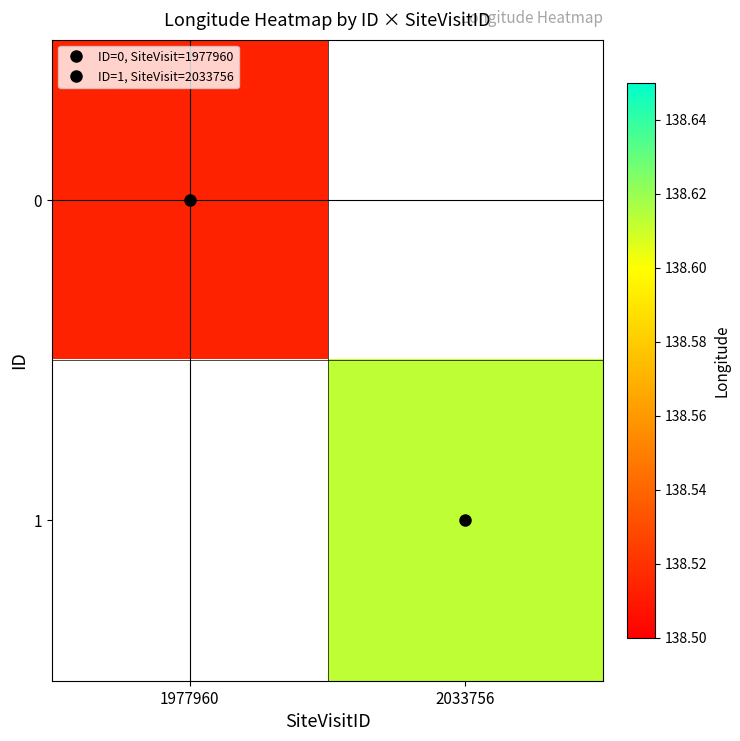

Which category has the highest value in the 0 series?

1977960